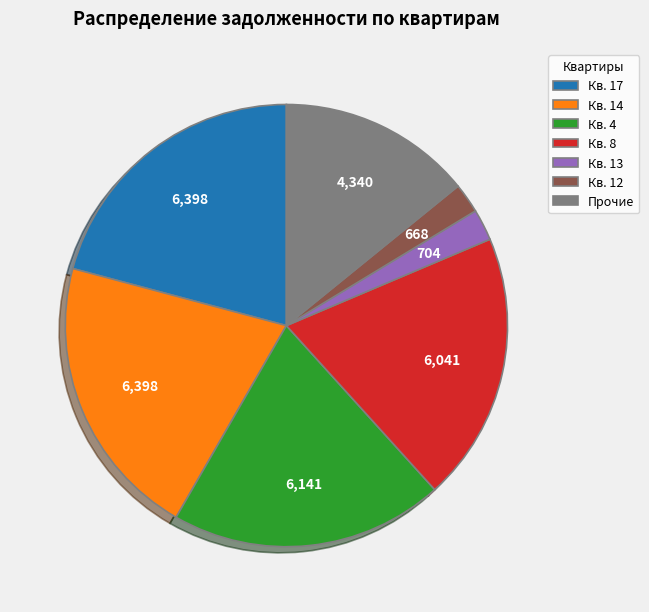

True or false: Кв. 13 accounts for 2% of the total.

True